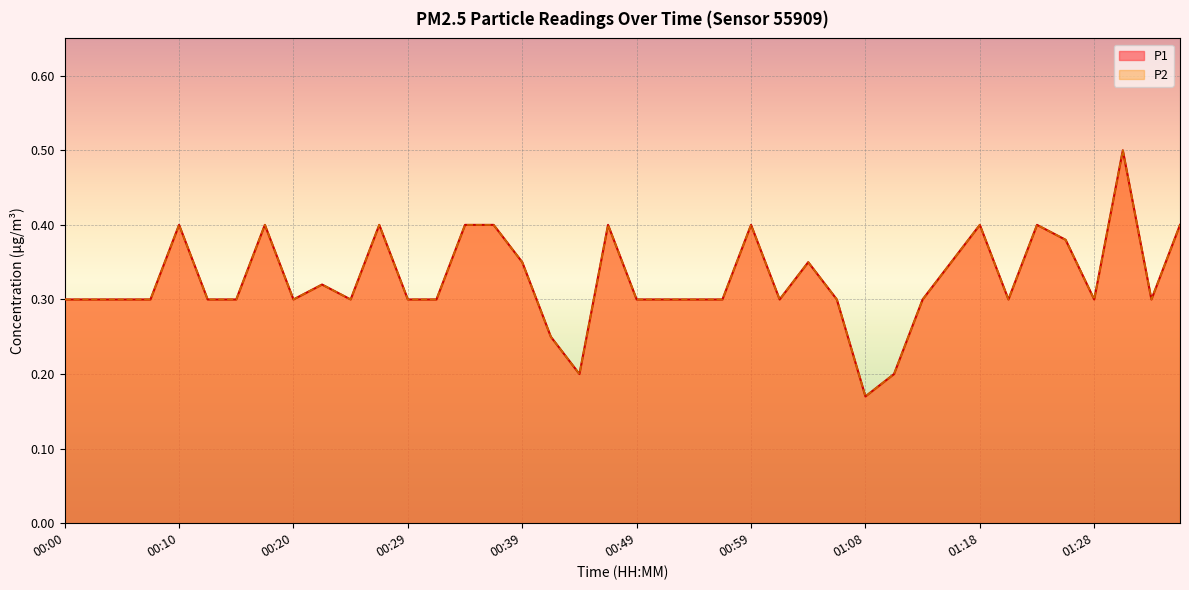

The value of P2 at 00:56 is 0.3. True or false?

True